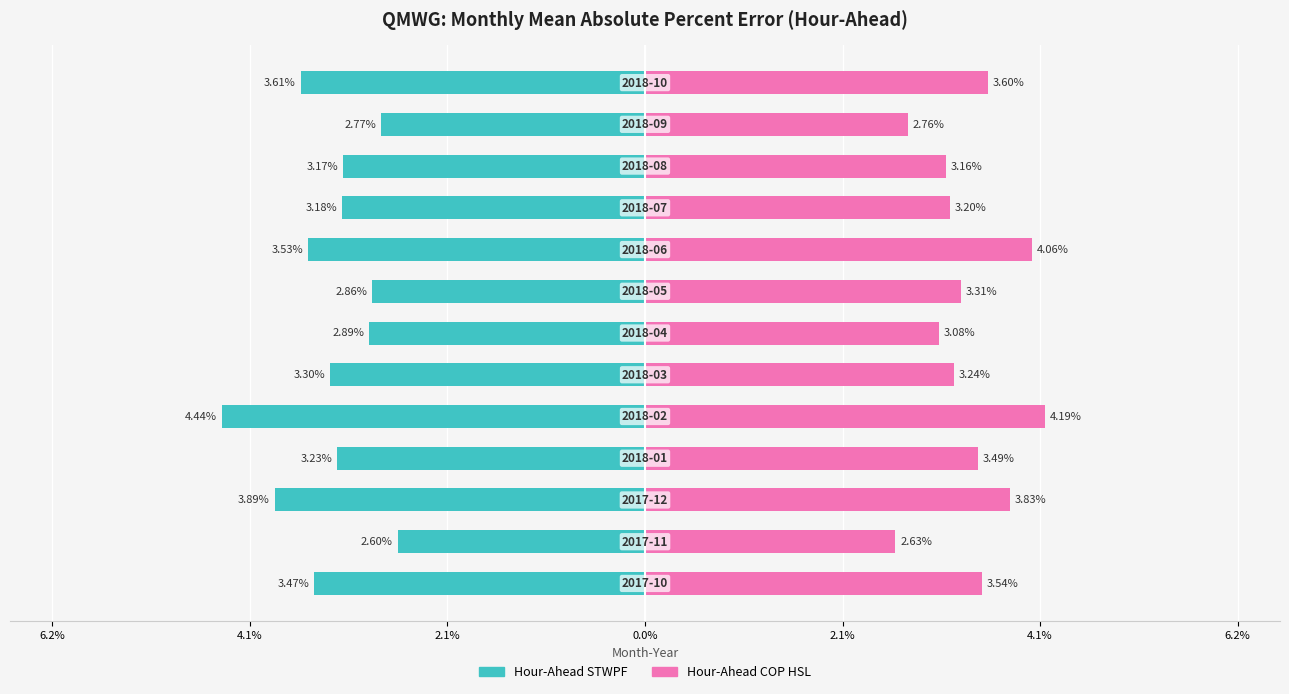

What are all the series names shown in the legend?

Hour-Ahead STWPF, Hour-Ahead COP HSL